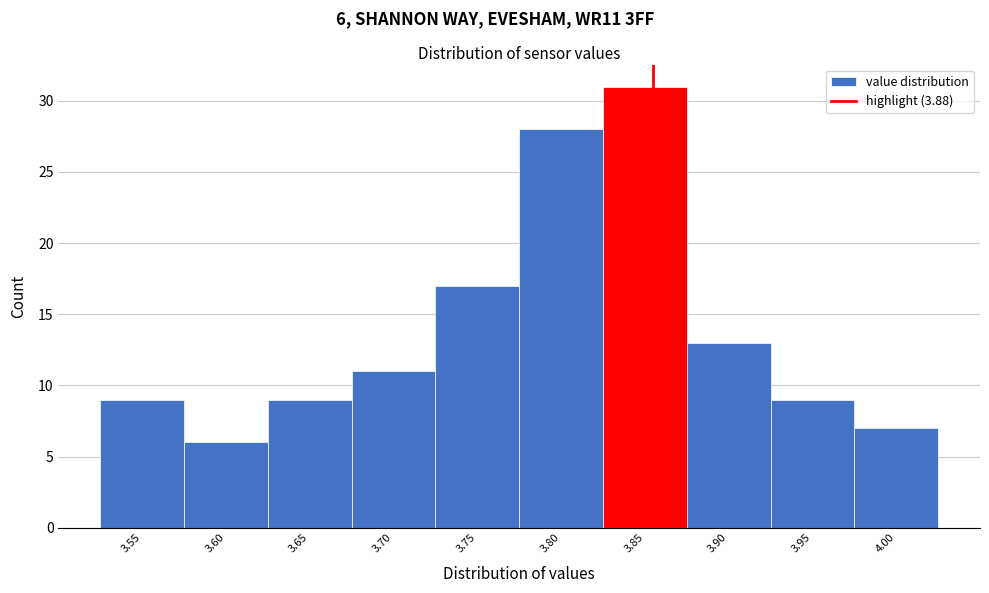

Reading left to right, list all the values displayed in this chart.

3.55=9	3.60=6	3.65=9	3.70=11	3.75=17	3.80=28	3.85=31	3.90=13	3.95=9	4.00=7